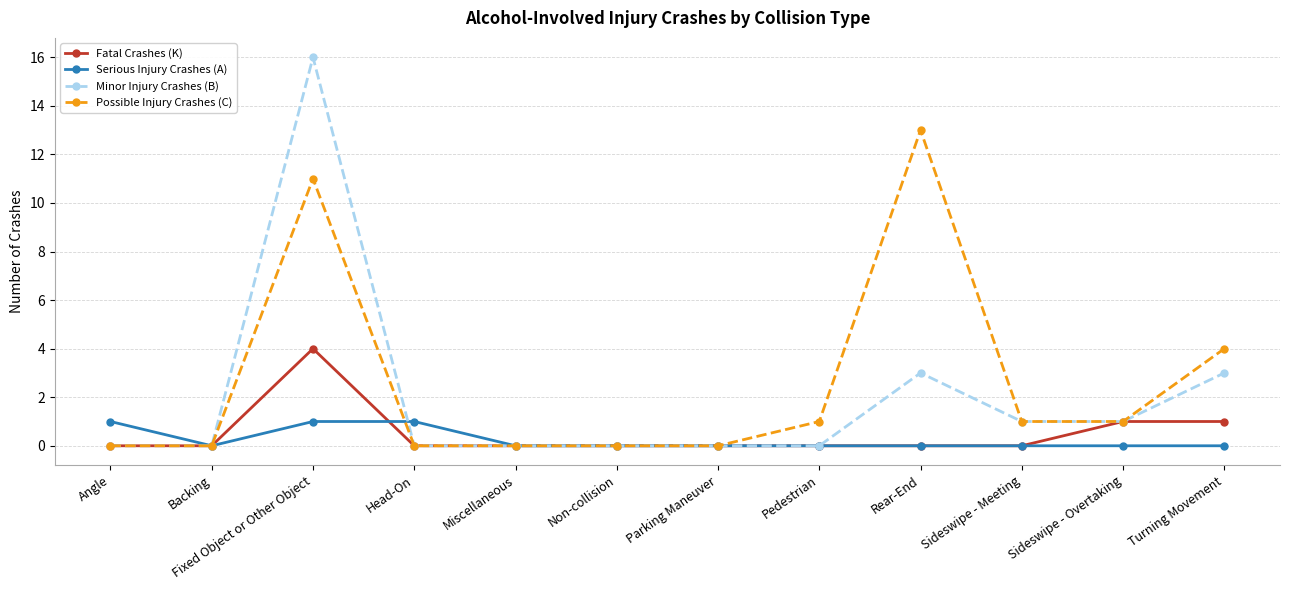

True or false: Minor Injury Crashes (B) has a value of 1 at Sideswipe - Overtaking.

True